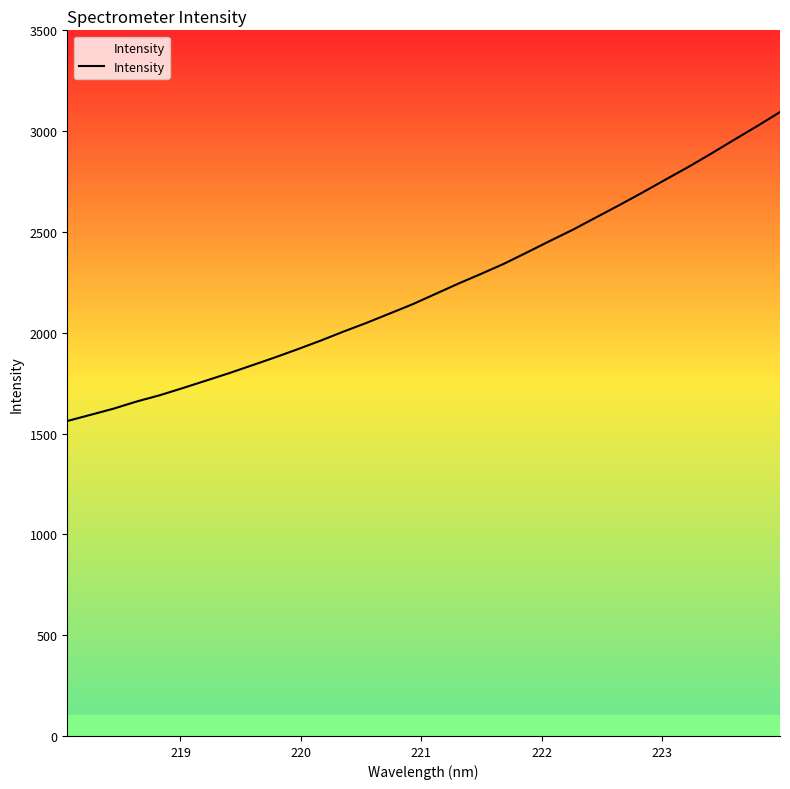

What is the difference between the maximum and minimum values?

1532.4